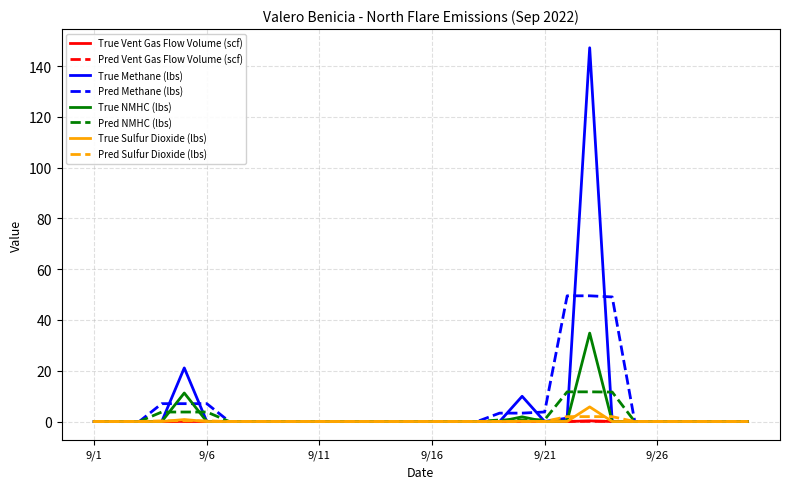

Which series has the widest spread of values?

True Methane (lbs)